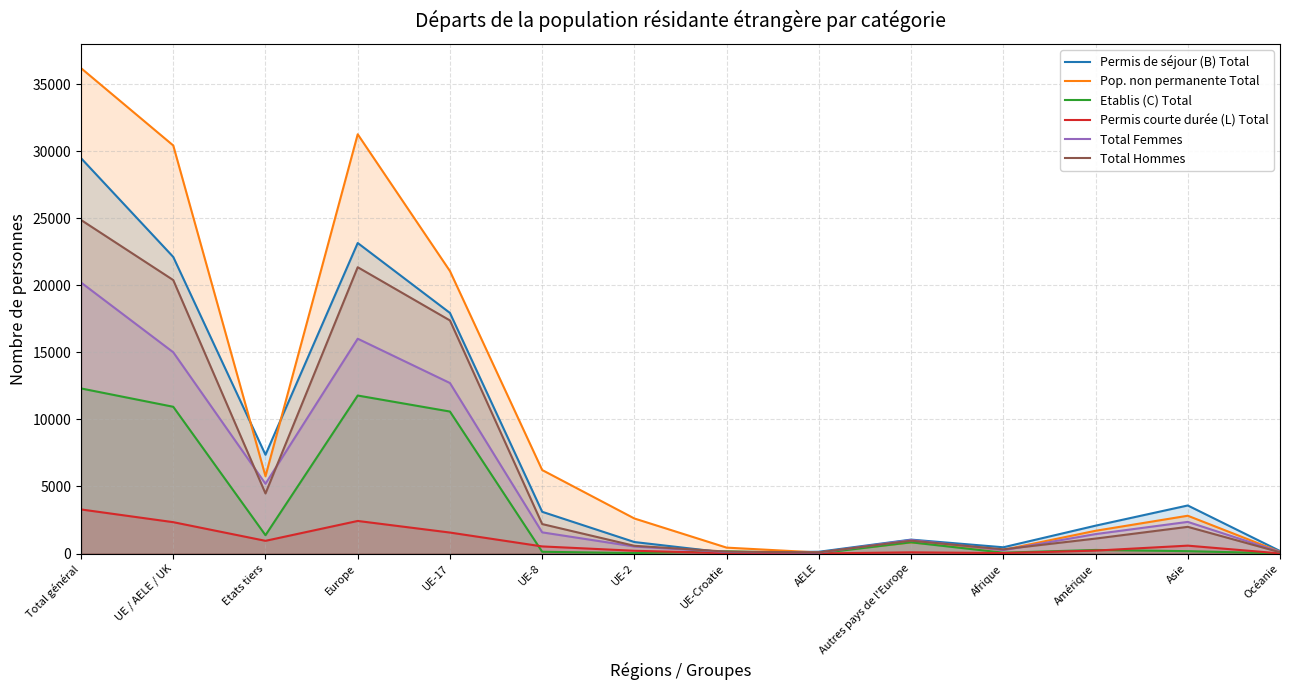

What is the lowest value of the Etablis (C) Total series?

16